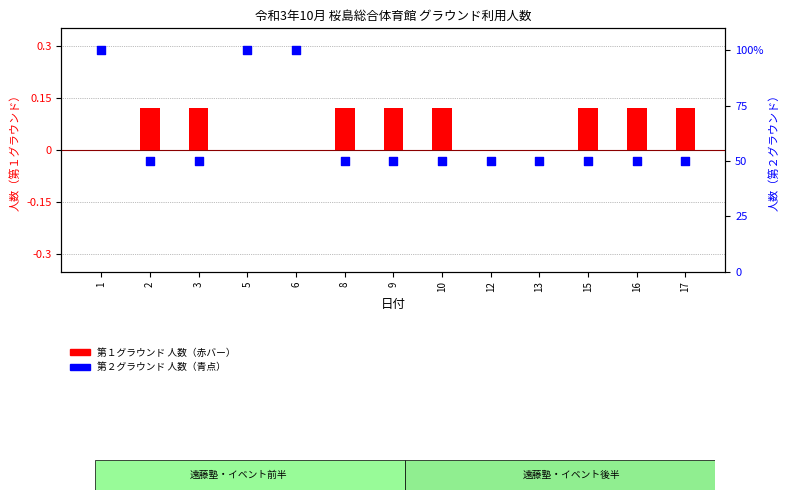

Which series contains the highest Y value?

第２グラウンド 人数（青点）